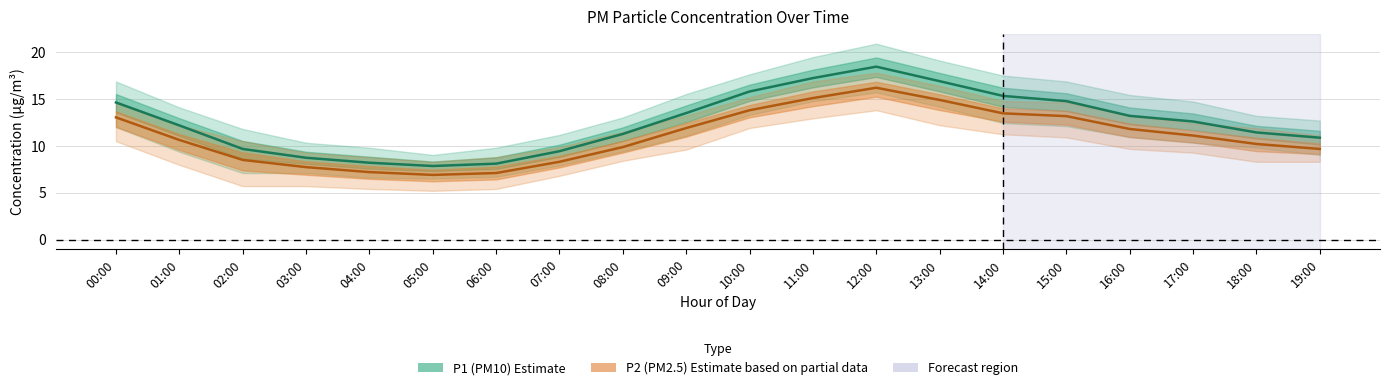

In P1 (PM10) estimate, how many points are lower than both neighbors (excluding endpoints)?

1